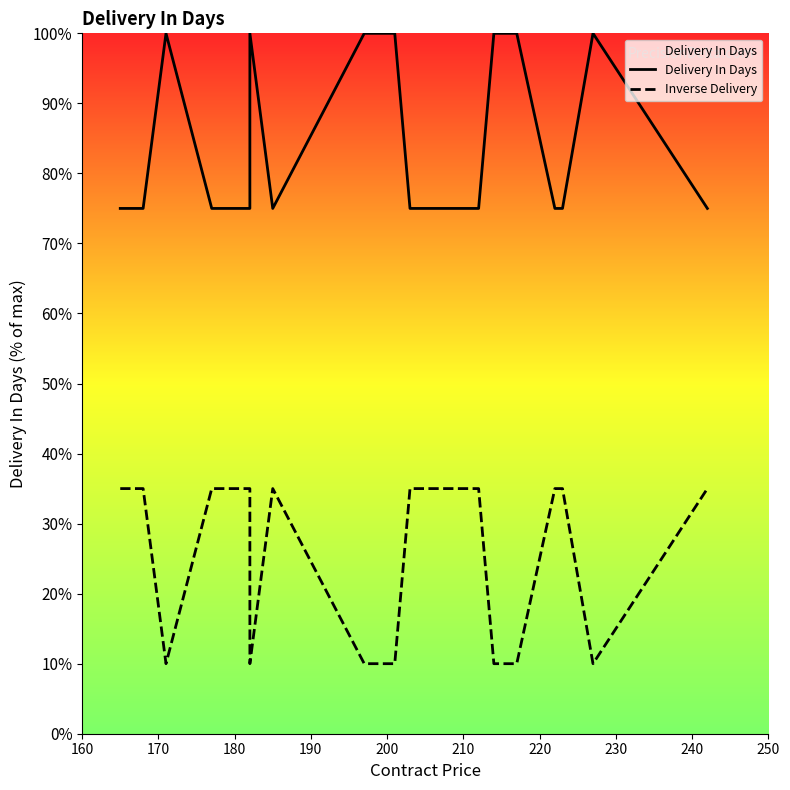

True or false: Delivery In Days and Inverse Delivery intersect in this chart.

False